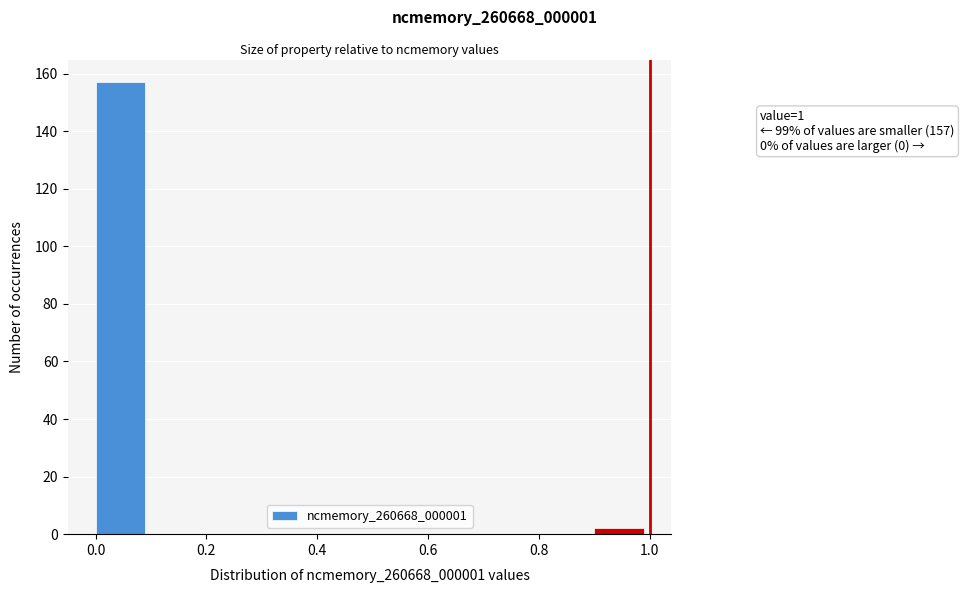

Which range on the x-axis has the tallest bar?

0.0 to 0.1